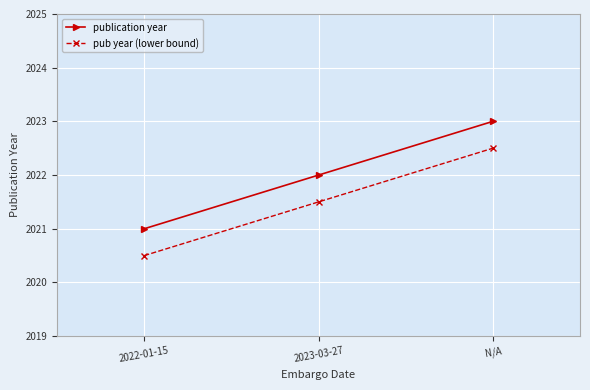

Reading left to right, transcribe all the data shown in this chart.

publication year: 2022-01-15=2021.0	2023-03-27=2022.0	N/A=2023.0
pub year (lower bound): 2022-01-15=2020.5	2023-03-27=2021.5	N/A=2022.5